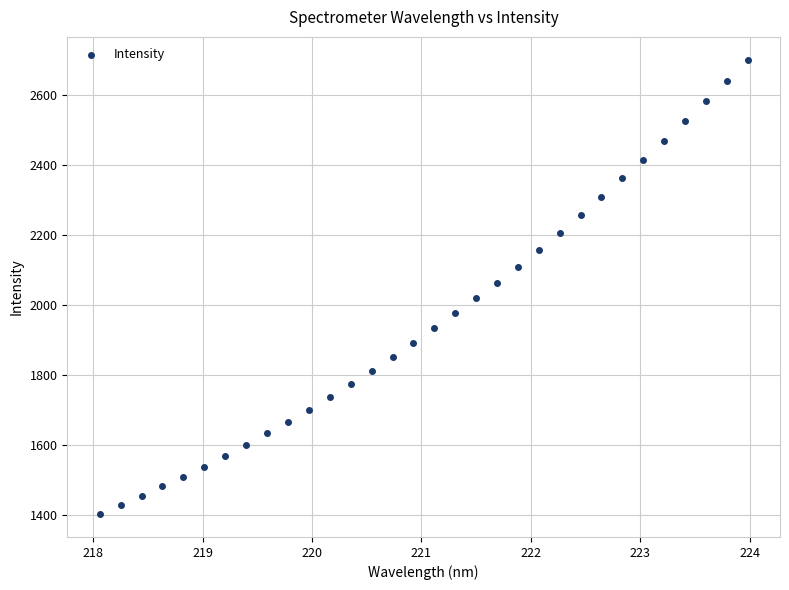

What is the range of Y values (max minus min)?

1298.6